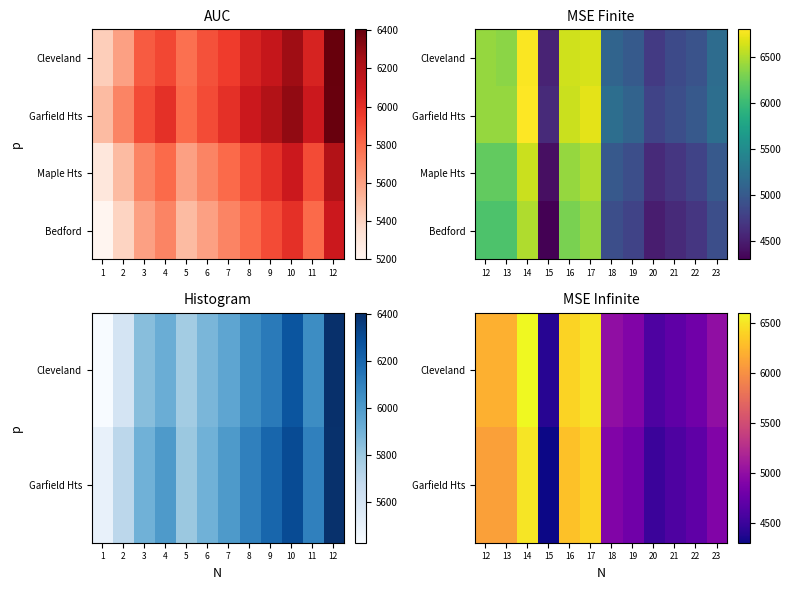

True or false: Cleveland has a value of 1562 at 17.

False